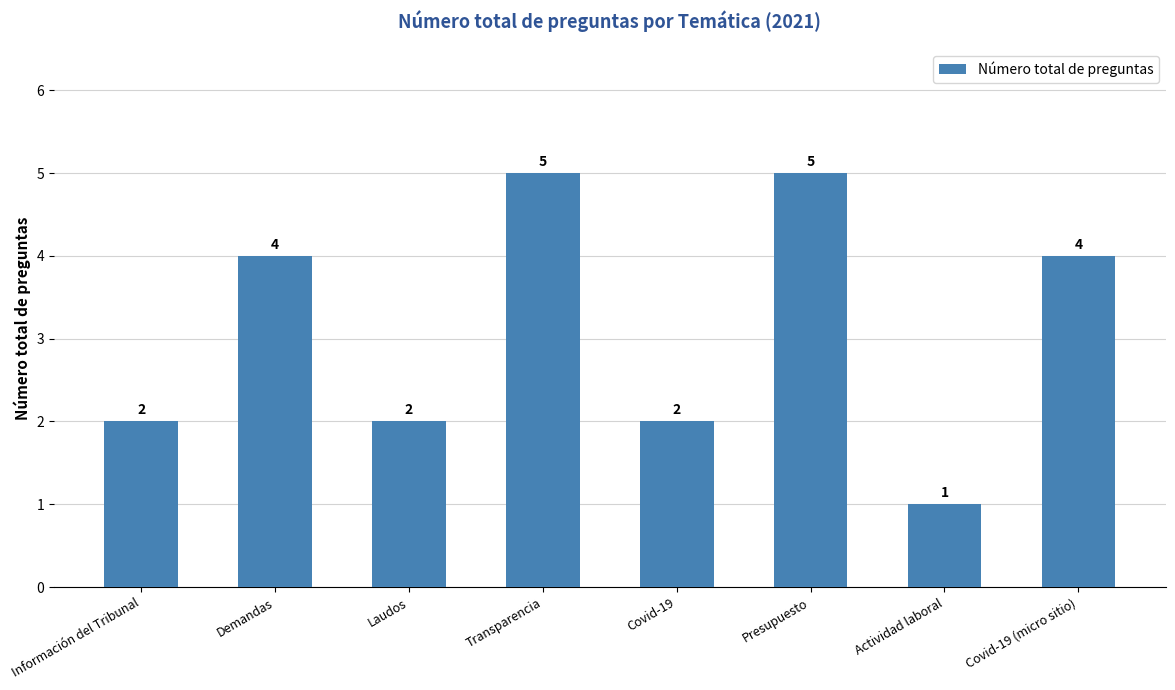

True or false: the data shows 6 at Demandas.

False